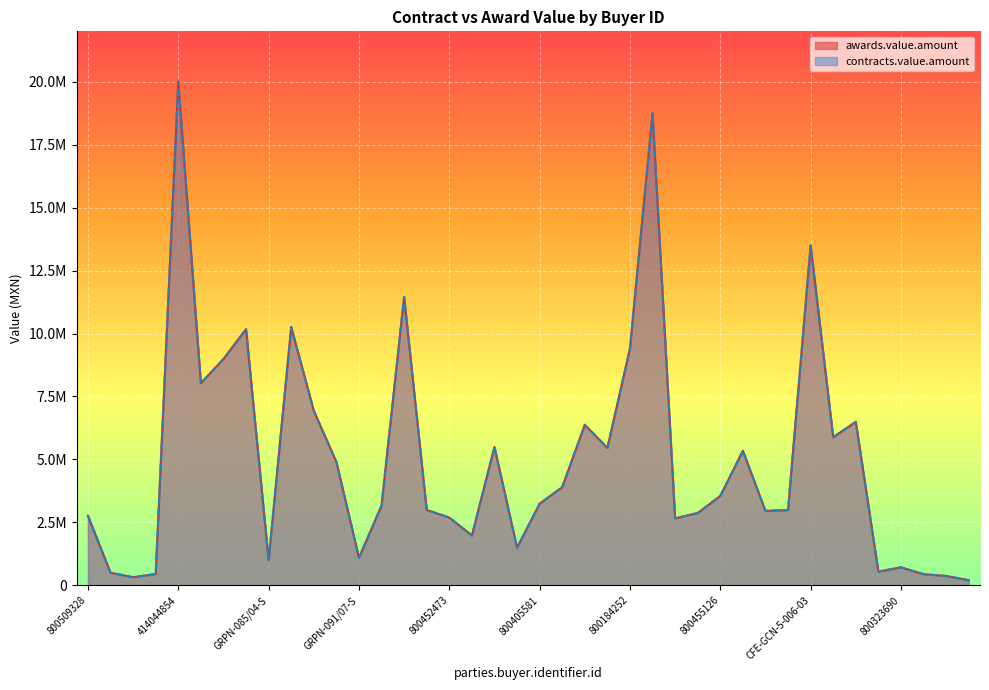

What is the value of the awards.value.amount point at the 28th from the left?

2871856.1